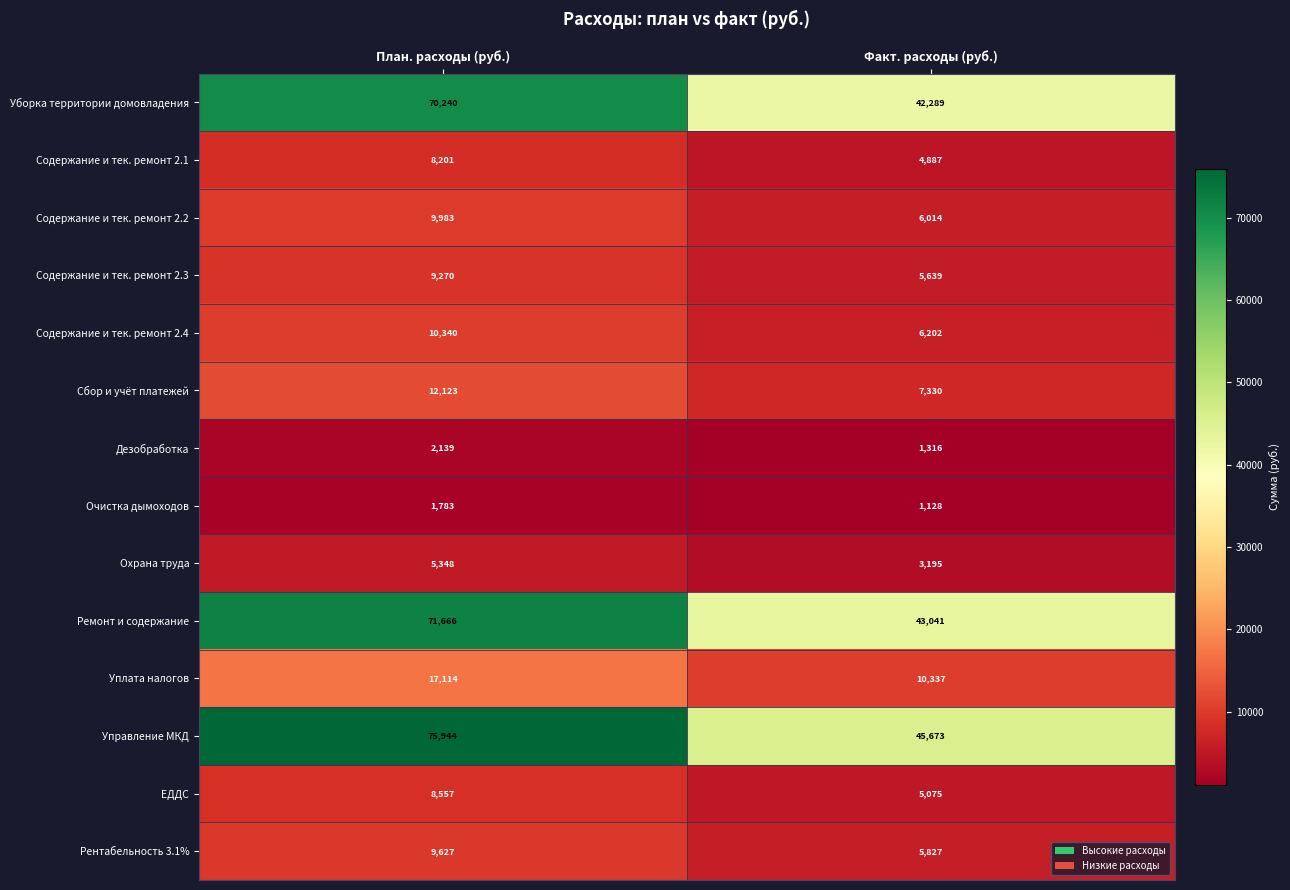

At which category is the sum across all series the highest?

План. расходы (руб.)